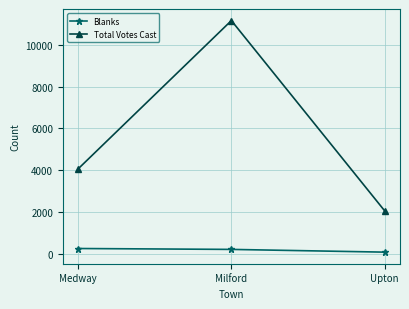

Does the chart display data point markers on the line(s)?

Yes